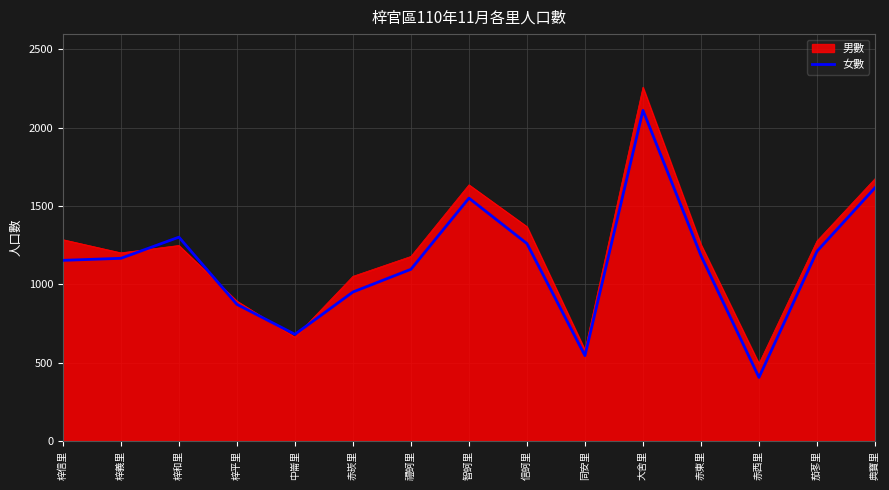

At which category does the chart reach its minimum across all series?

赤西里